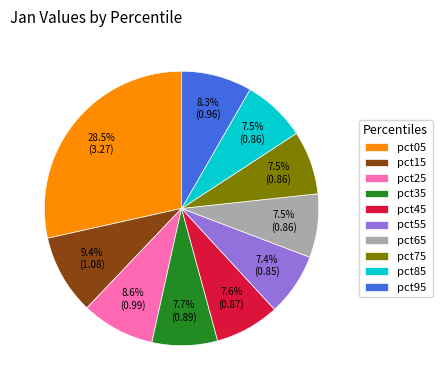

Which slice is the largest?

pct05